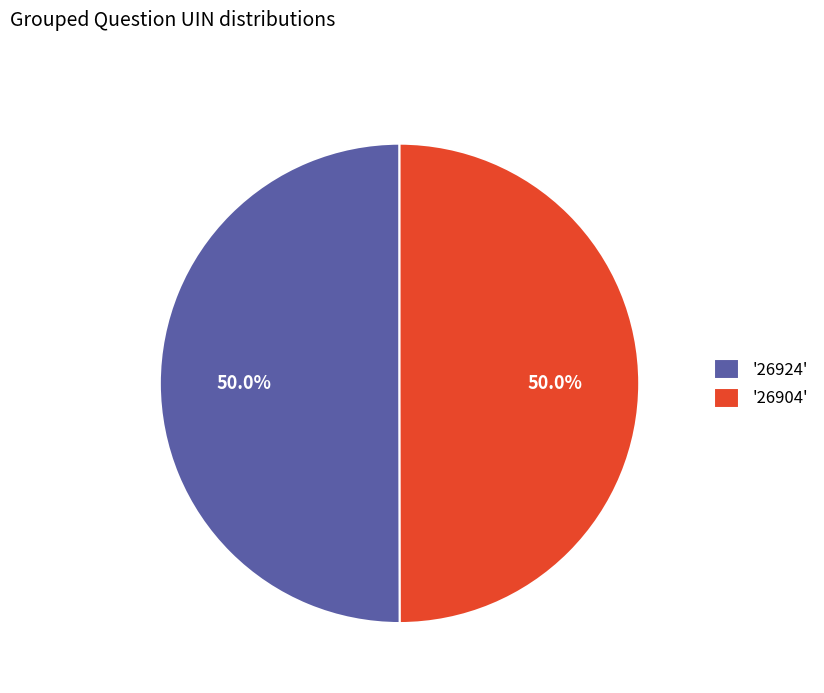

Approximately how many times larger is the value at '26924' compared to '26904'?

1.0